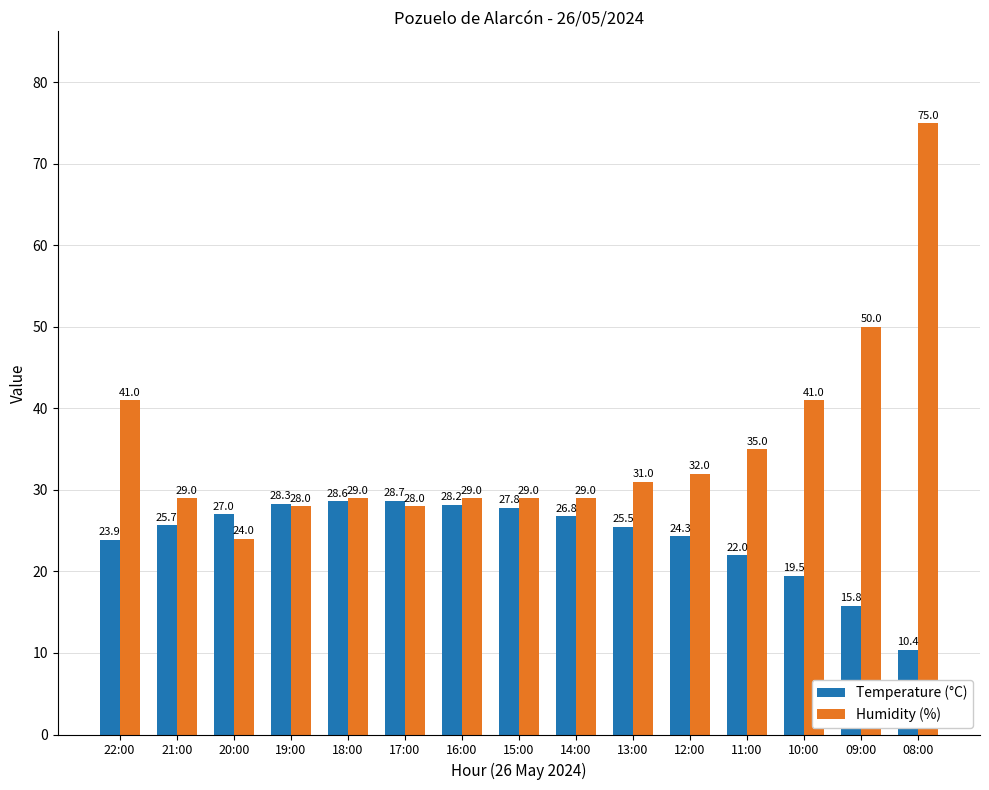

Count the number of data series in this chart.

2